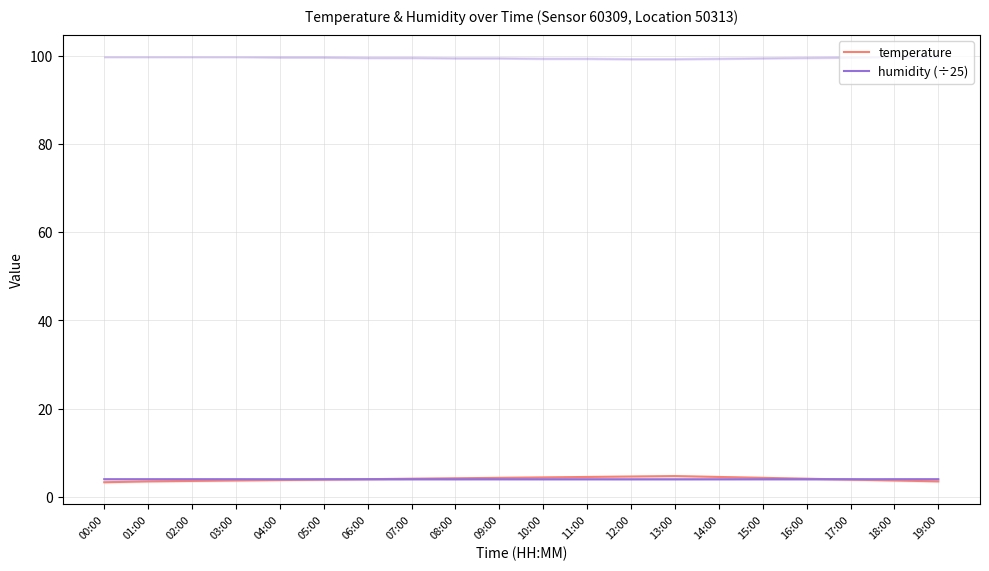

At 01:00, list the series in order from largest to smallest.

humidity (÷25), temperature